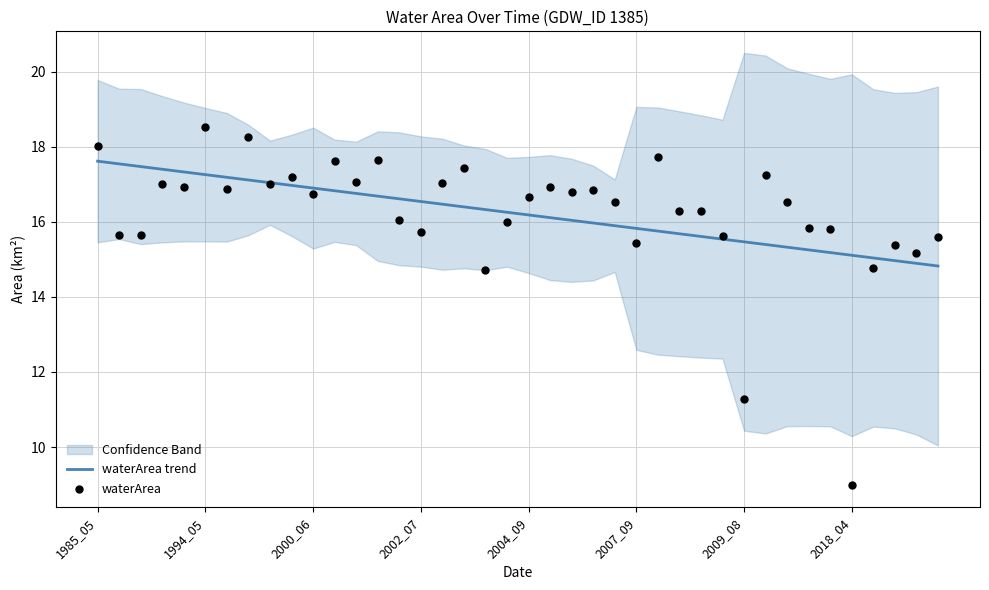

What is the lowest value of the waterArea trend series?

14.8